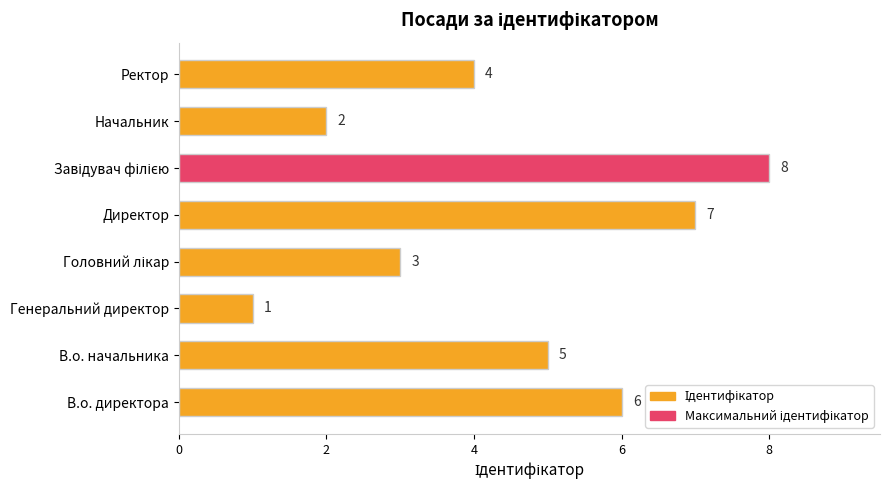

Where is the data nearest to the value 4?

Ректор